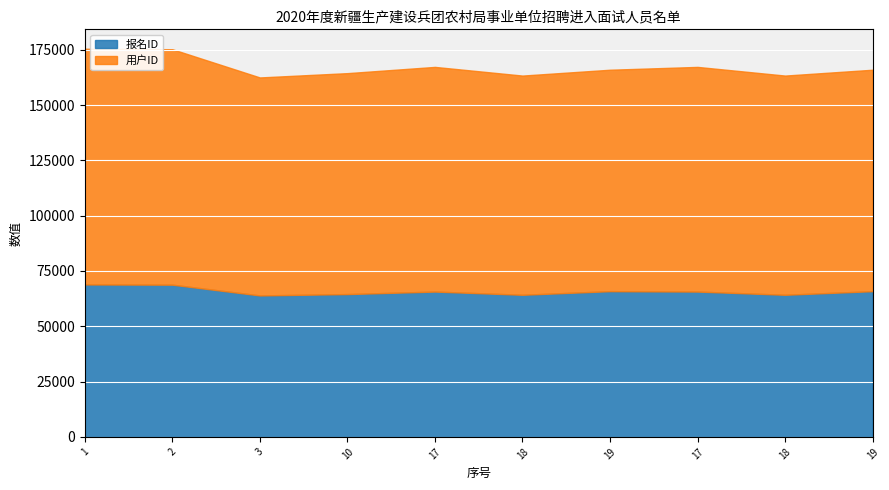

What is the label of the 6th point from the left?

18